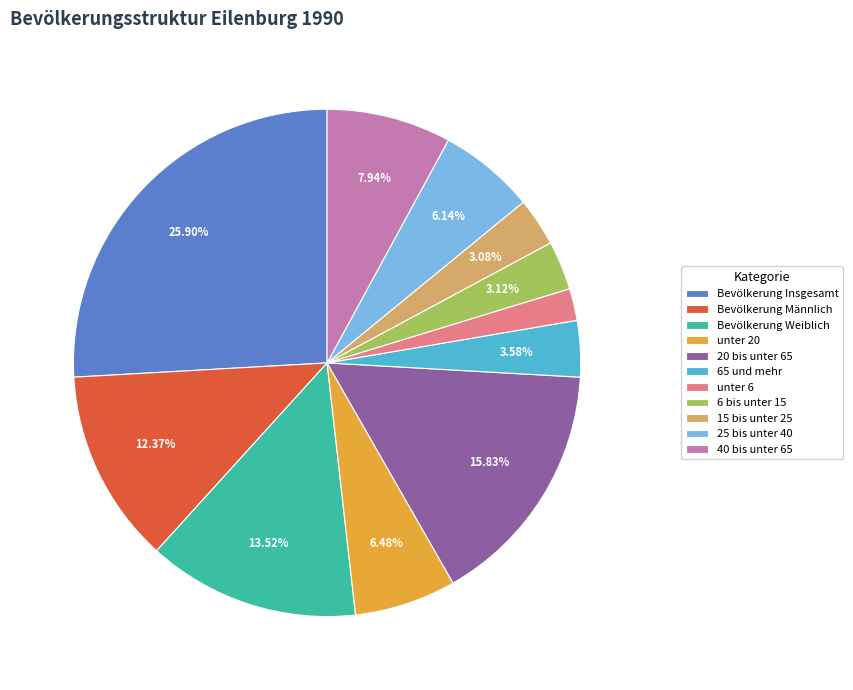

What percentage is NOT represented by unter 20?

93.5%